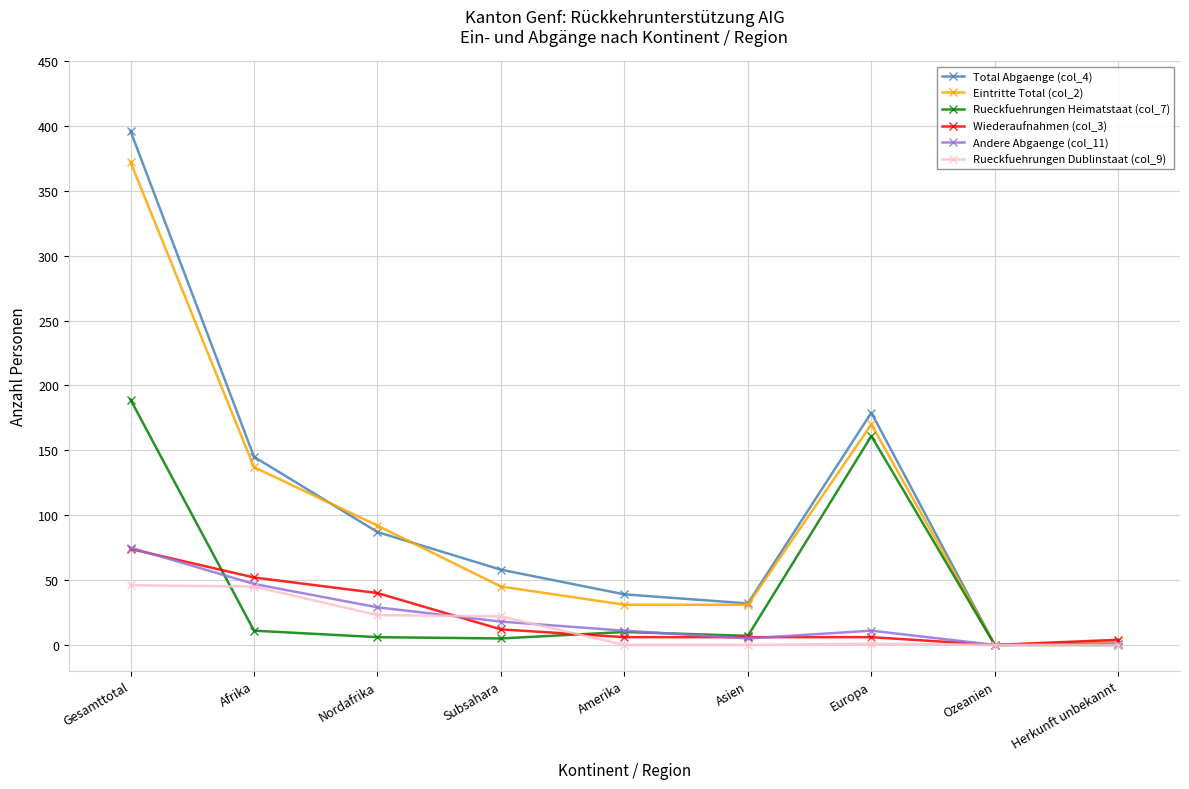

In Andere Abgaenge (col_11), how many points are higher than both neighbors (excluding endpoints)?

1